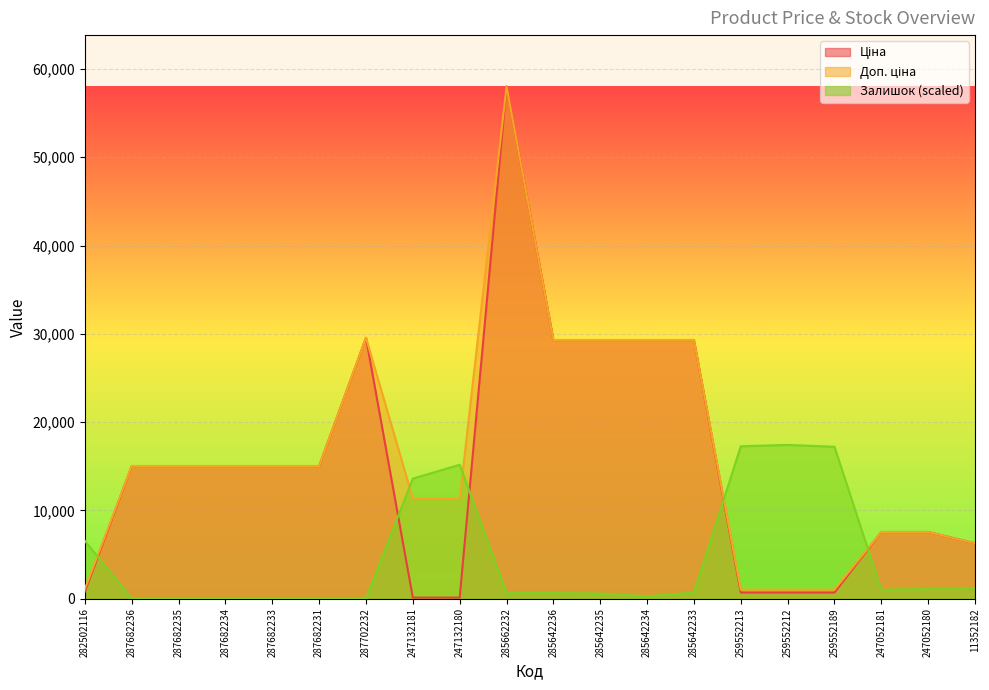

What value does the Ціна series have at 247052180?

7545.9